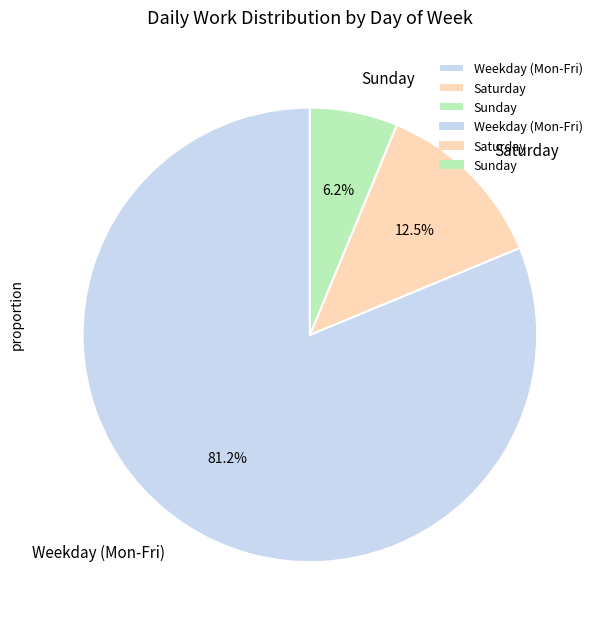

Combined, do Sunday and Saturday account for over 50%?

No